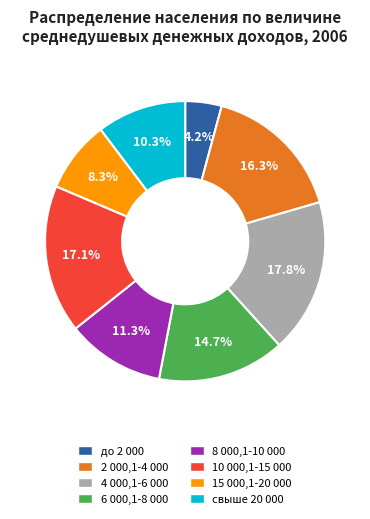

To the nearest percent, what is the average slice percentage?

12%